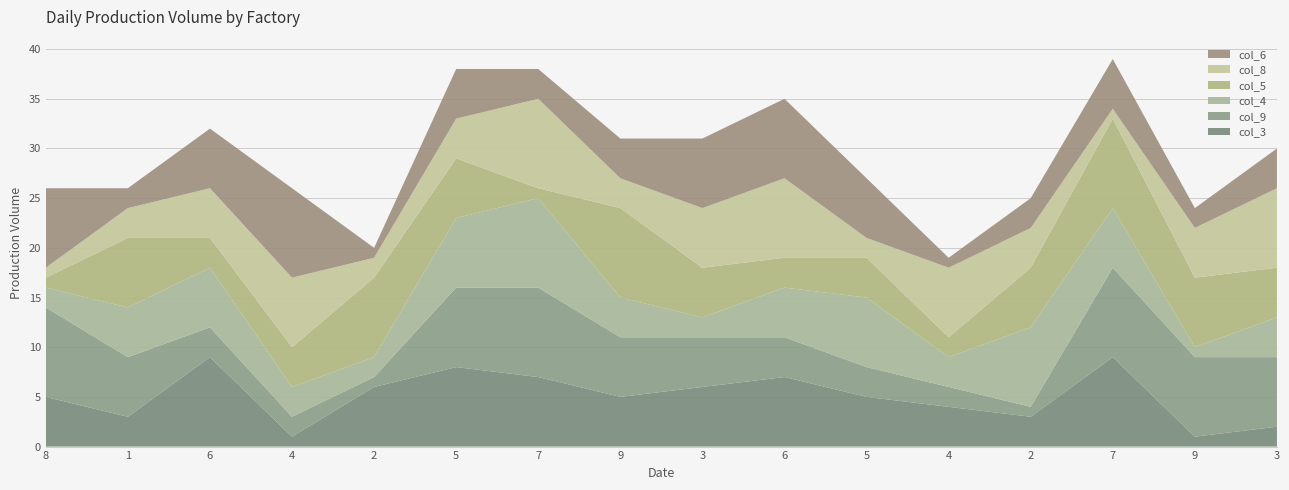

Reading right to left, extract all data points from this chart.

col_3: 3=2	9=1	7=9	2=3	4=4	5=5	6=7	3=6	9=5	7=7	5=8	2=6	4=1	6=9	1=3	8=5
col_9: 3=7	9=8	7=9	2=1	4=2	5=3	6=4	3=5	9=6	7=9	5=8	2=1	4=2	6=3	1=6	8=9
col_4: 3=4	9=1	7=6	2=8	4=3	5=7	6=5	3=2	9=4	7=9	5=7	2=2	4=3	6=6	1=5	8=2
col_5: 3=5	9=7	7=9	2=6	4=2	5=4	6=3	3=5	9=9	7=1	5=6	2=8	4=4	6=3	1=7	8=1
col_8: 3=8	9=5	7=1	2=4	4=7	5=2	6=8	3=6	9=3	7=9	5=4	2=2	4=7	6=5	1=3	8=1
col_6: 3=4	9=2	7=5	2=3	4=1	5=6	6=8	3=7	9=4	7=3	5=5	2=1	4=9	6=6	1=2	8=8